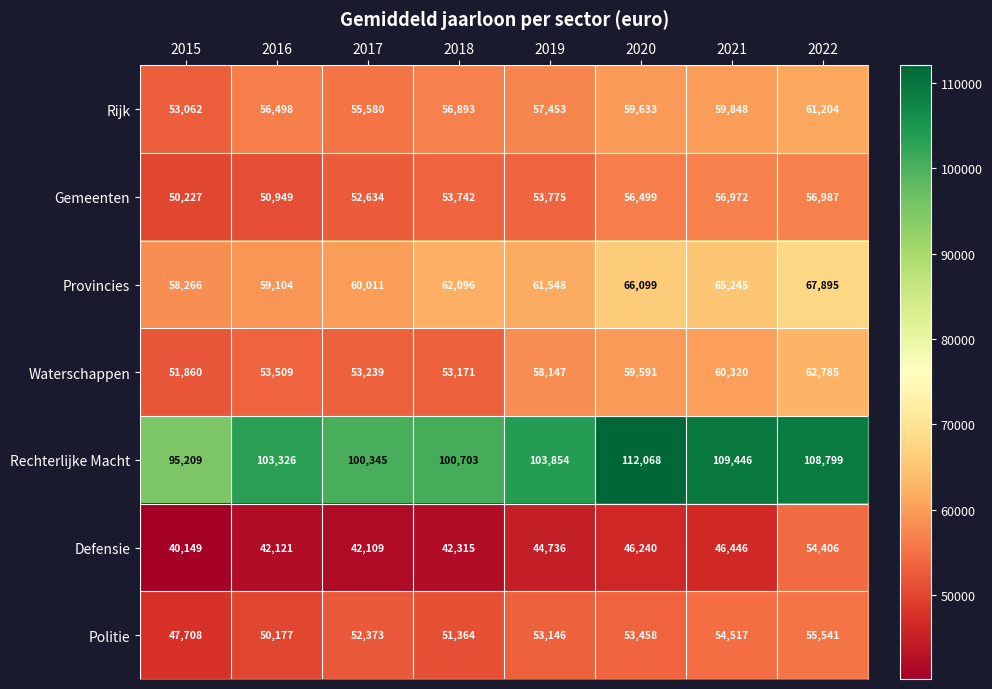

Is it true that Politie equals 75100 at 2016?

False